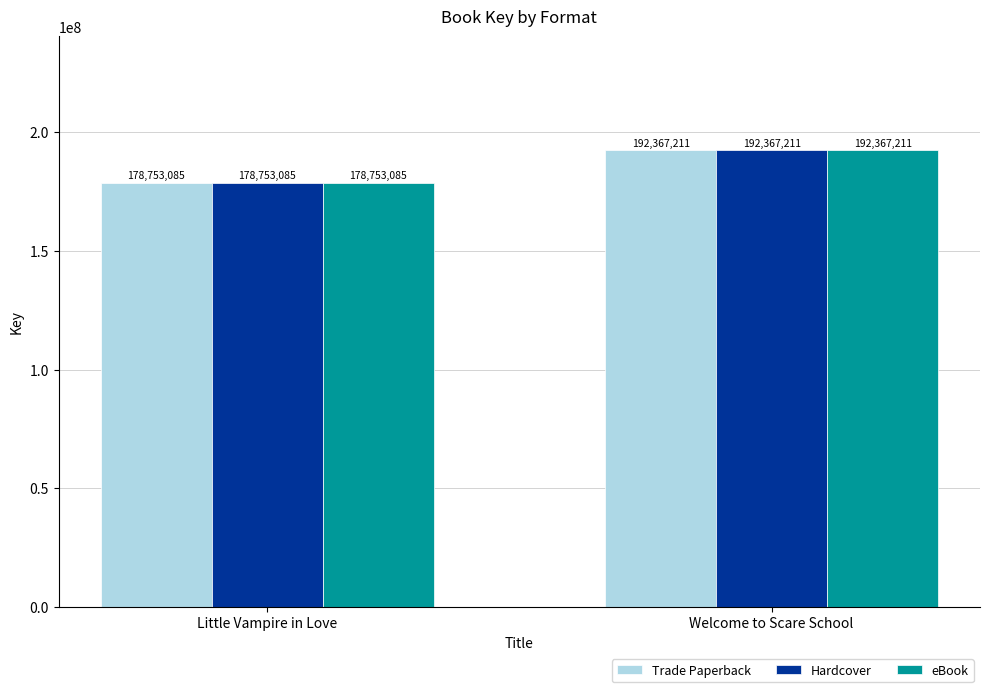

Is the value of Hardcover at Little Vampire in Love greater than the value of eBook at Welcome to Scare School?

No